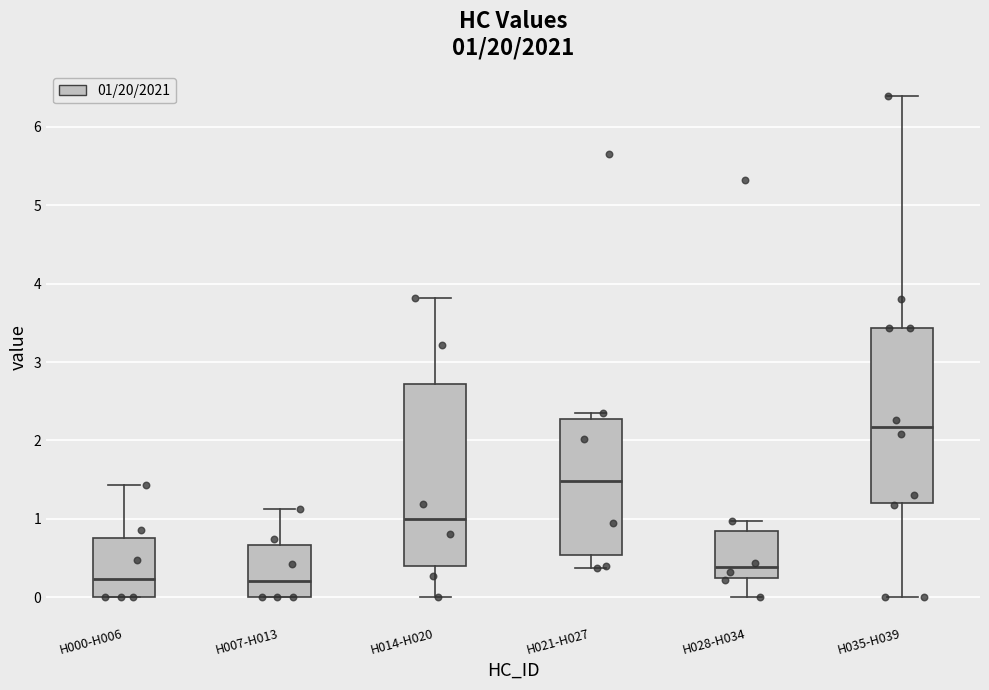

Which box's median line is the highest?

H035-H039